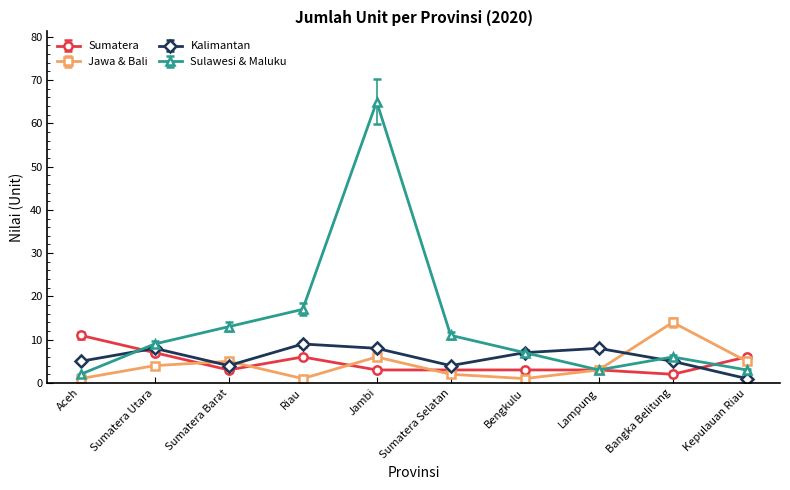

Where is the first local maximum for Jawa & Bali?

Sumatera Barat